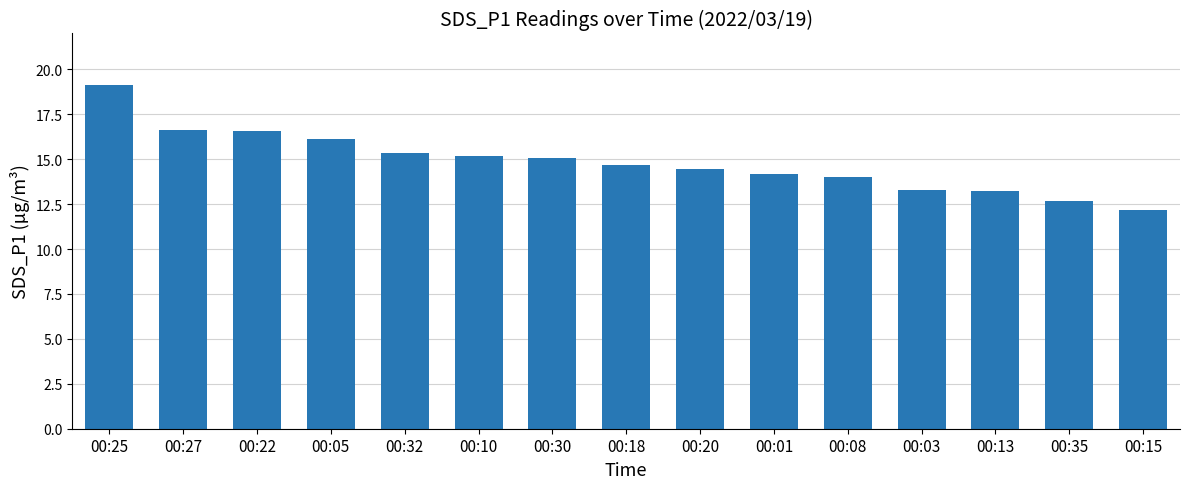

What is the sum of the values at 00:27 and 00:35?

29.3